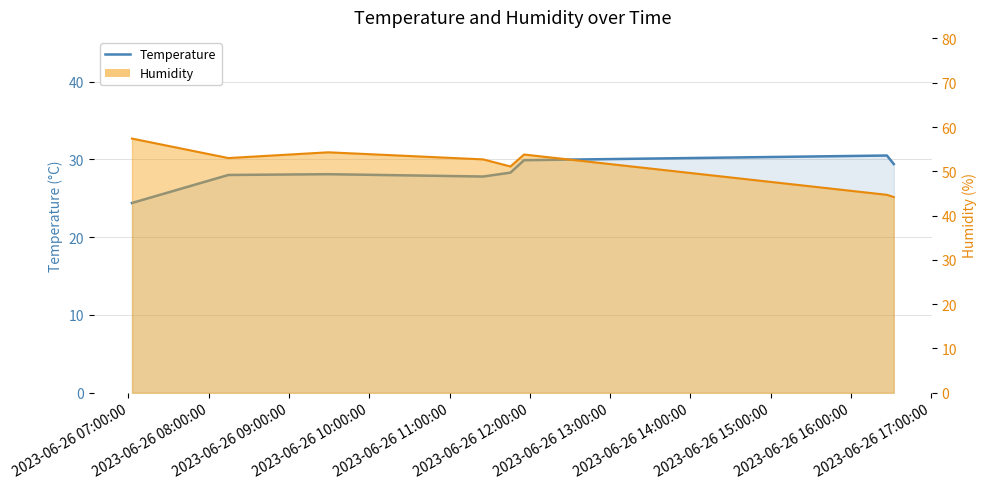

What is the difference between the values at 2023-06-26 13:00:00 and 2023-06-26 08:00:00?

2.5